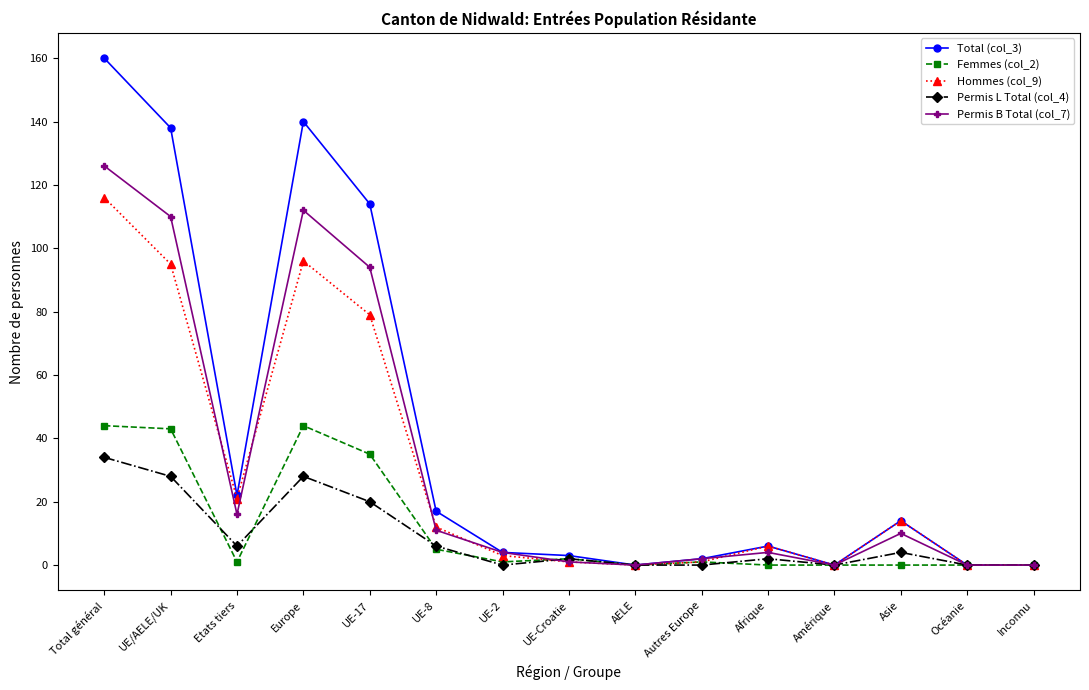

What is the total value across all series at UE/AELE/UK?

414